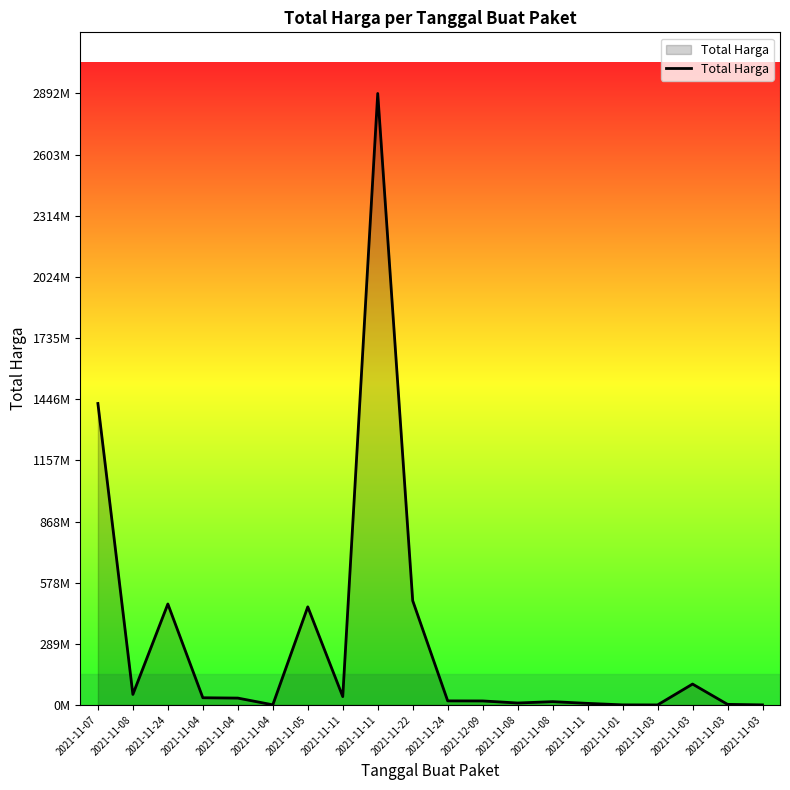

Does the chart display data point markers on the line(s)?

No